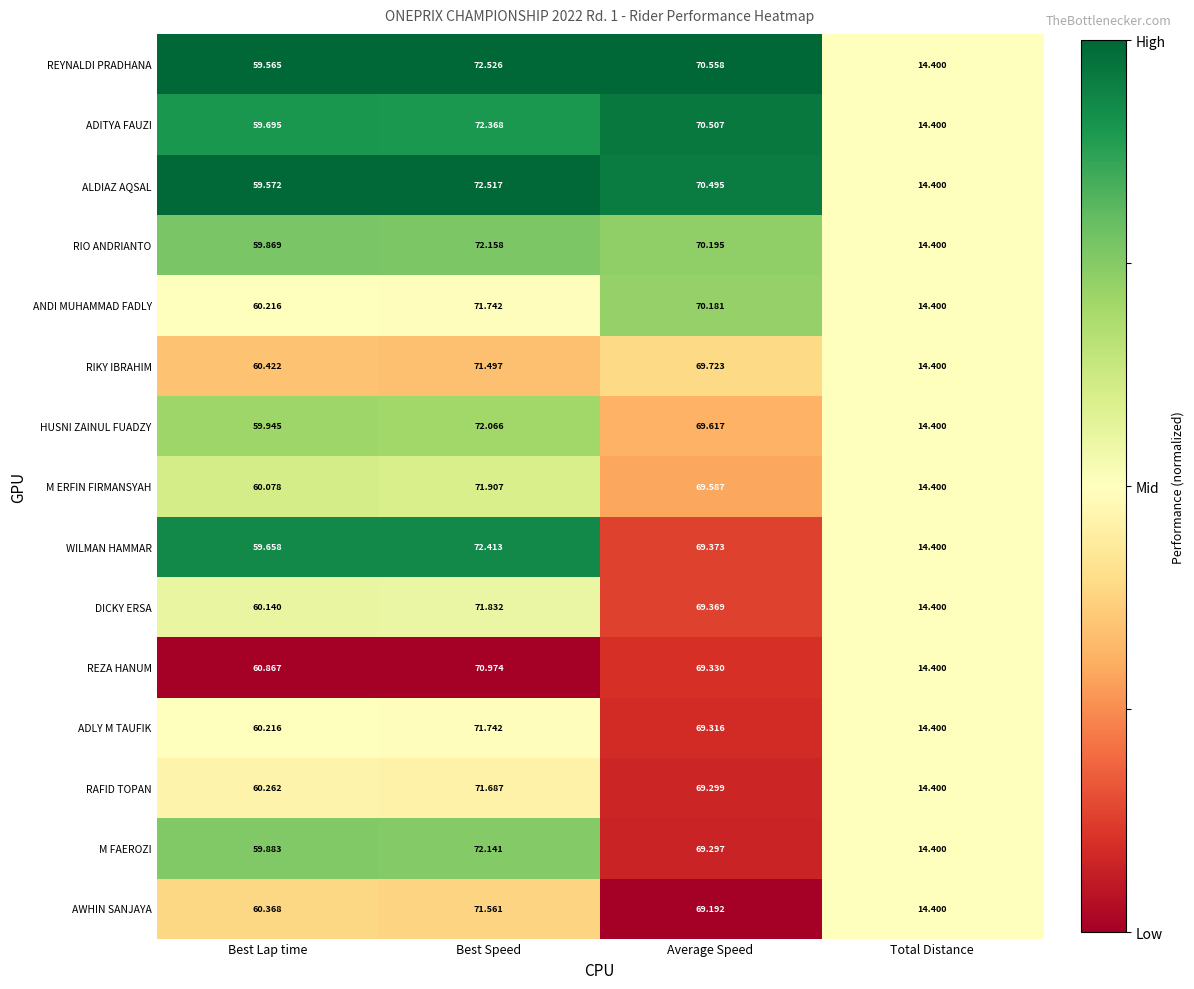

What is the greatest value displayed?

72.5